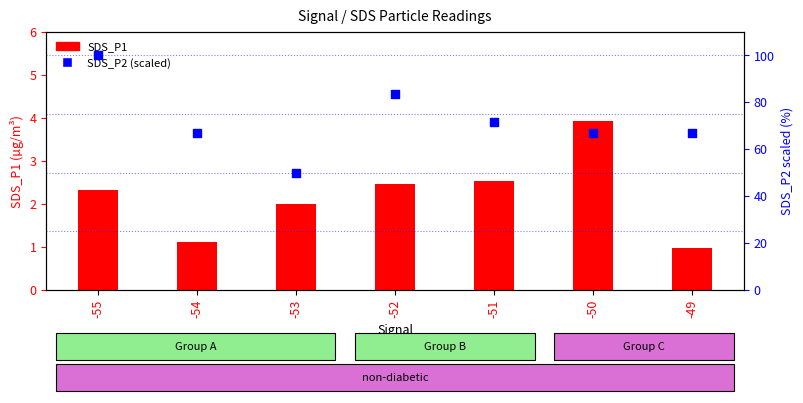

At how many categories does at least one series exceed 40?

7